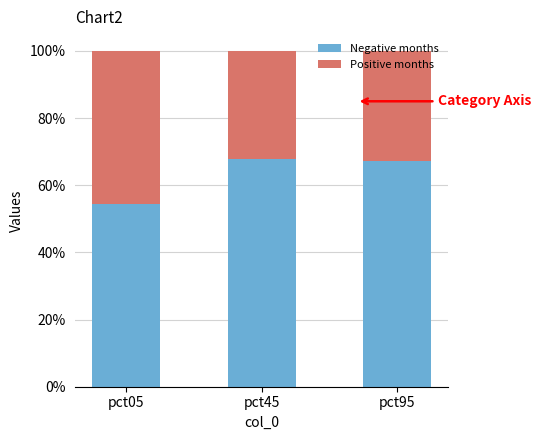

What is the lowest value of the Negative months series?

54.4